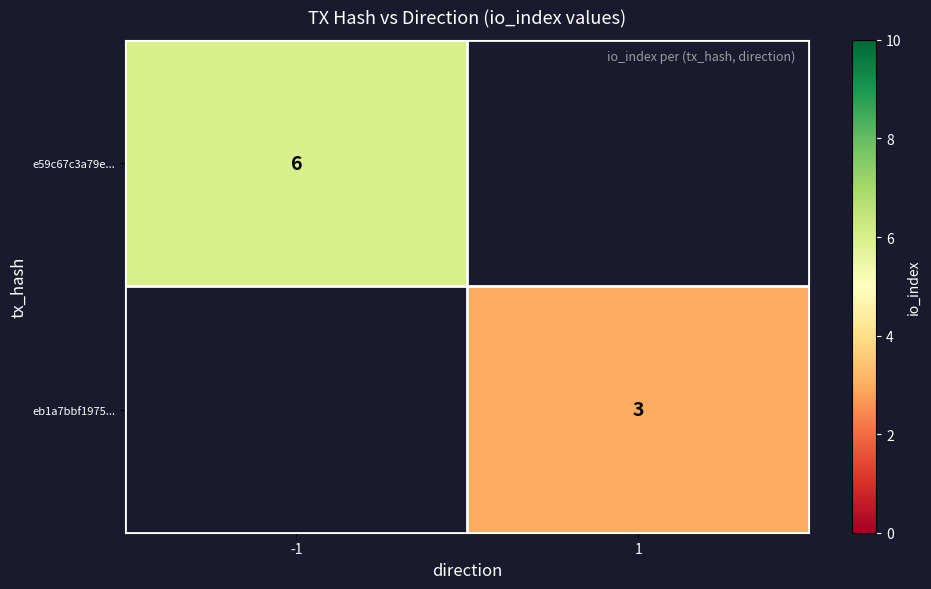

True or false: eb1a7bbf1975... has a value of 5 at 1.

False